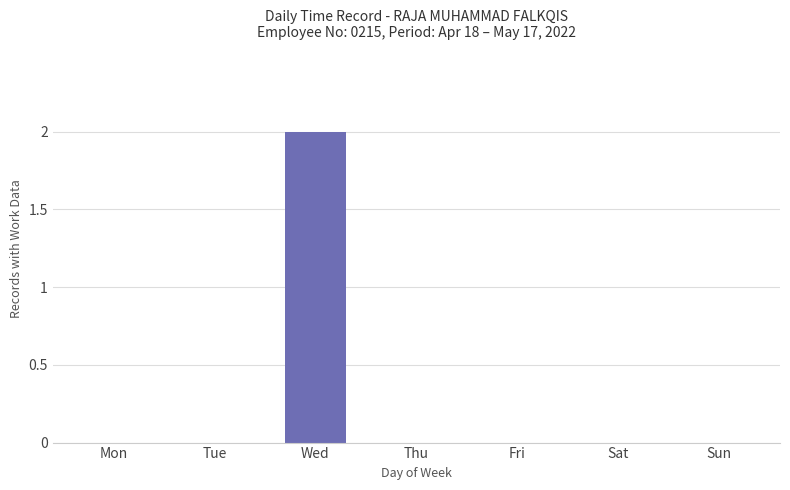

True or false: the data shows -1 at Mon.

False